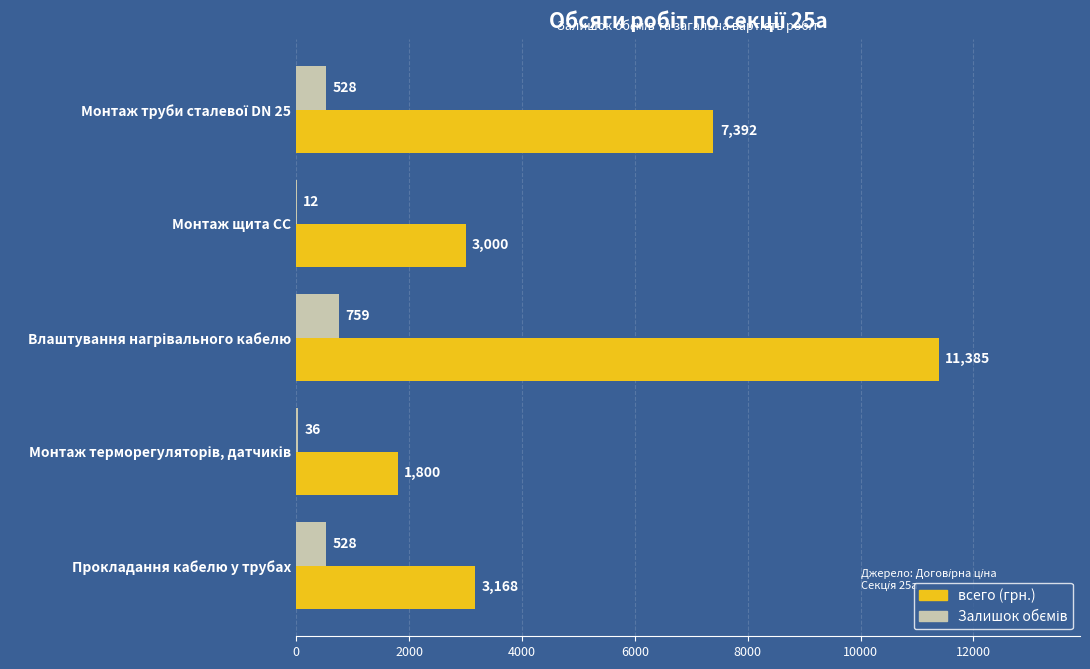

What is the sum of all всего (грн.) values?

26745